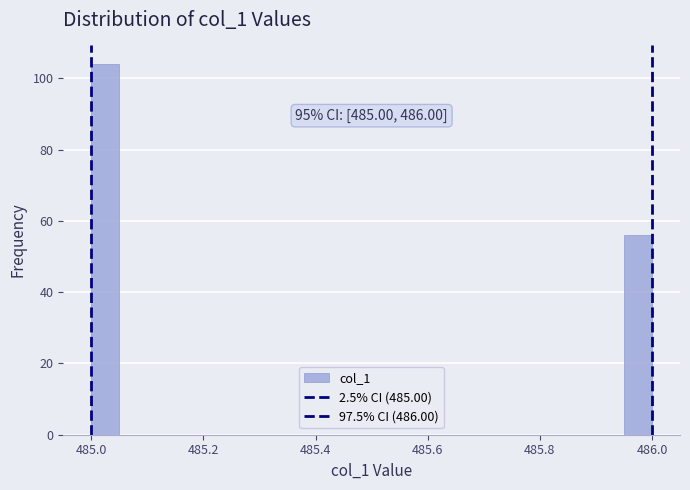

Around what value on the x-axis is the tallest bar? Give the approximate position of its centre, as read against the axis.

485.02